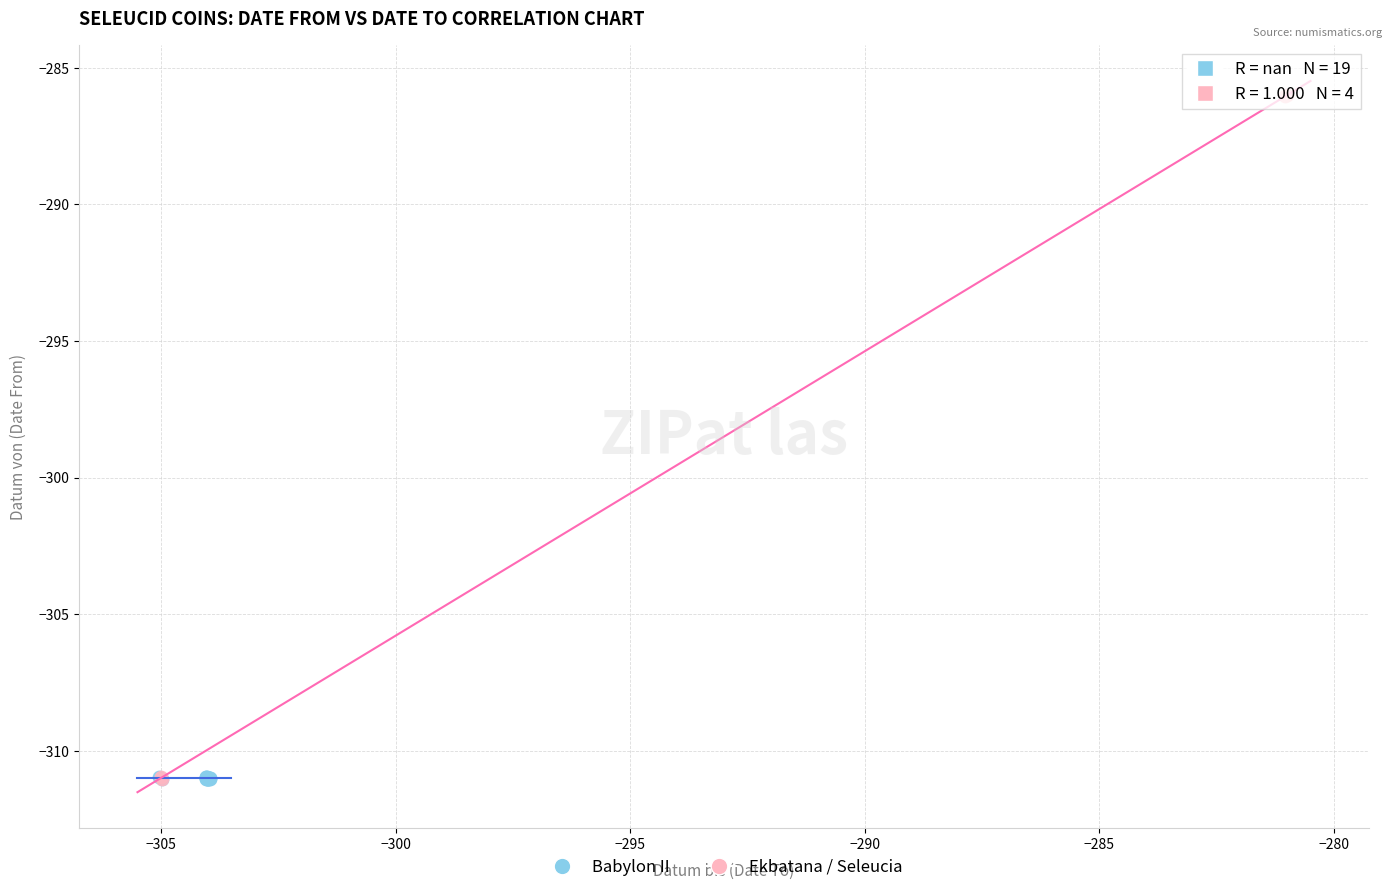

Which series has the largest Y range (max minus min)?

Ekbatana / Seleucia